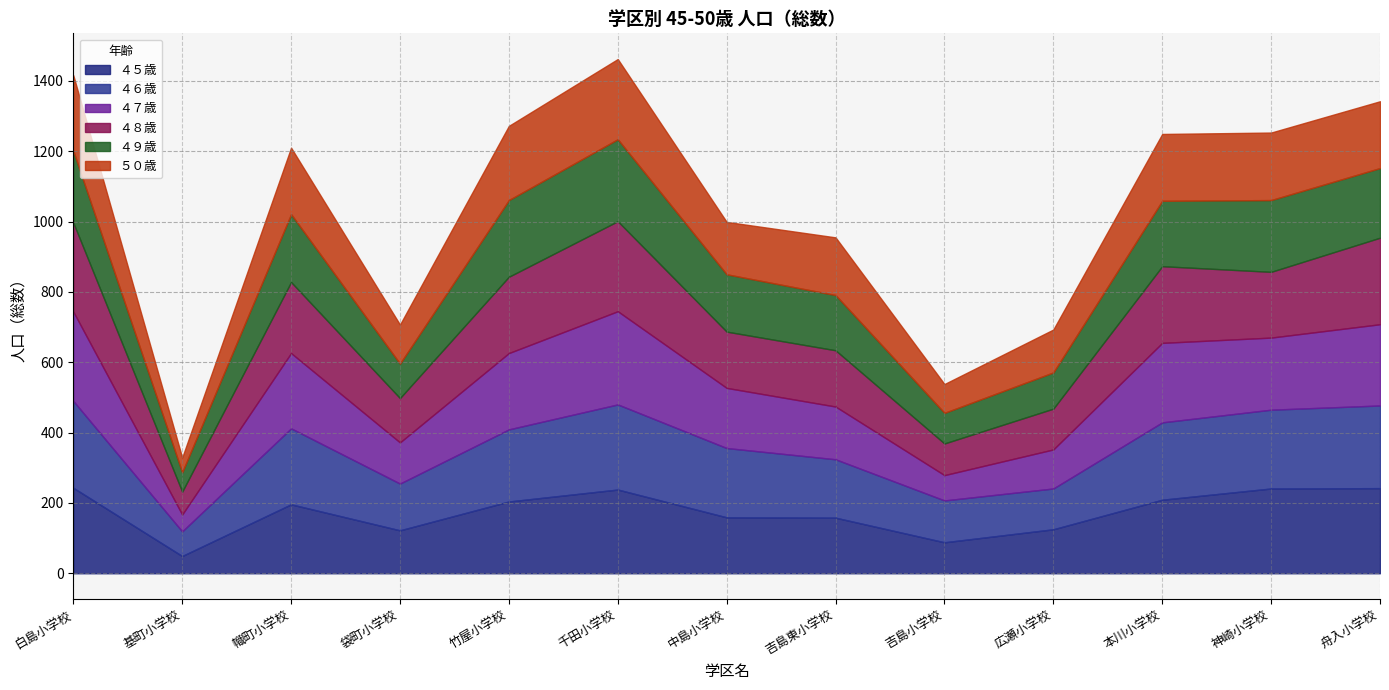

After their last crossing, which series has the higher values: ４８歳 or ４６歳?

４８歳